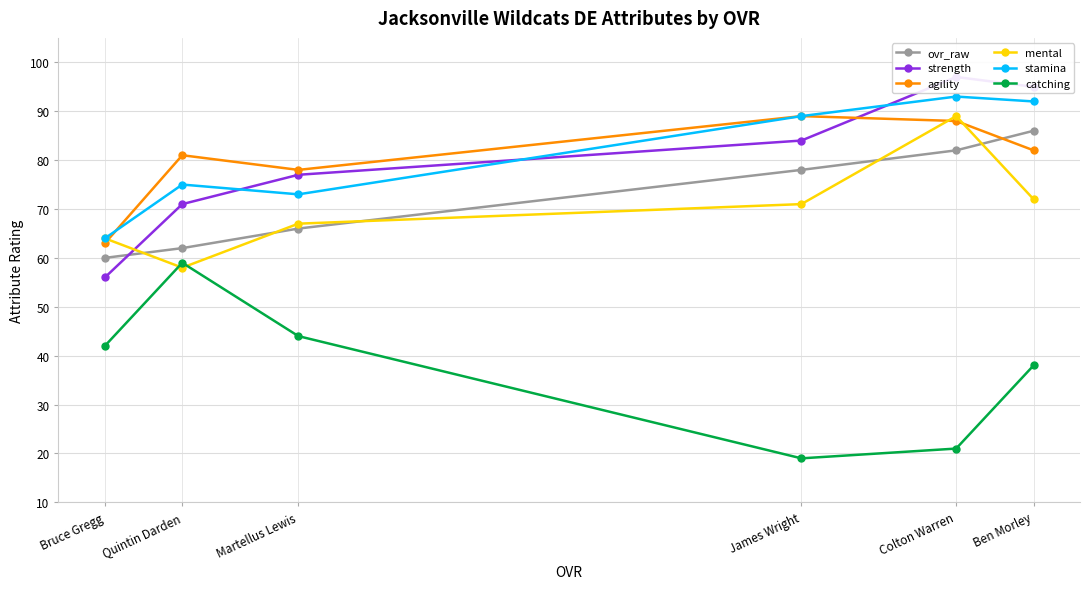

What is the total value across all series at Ben Morley?

465